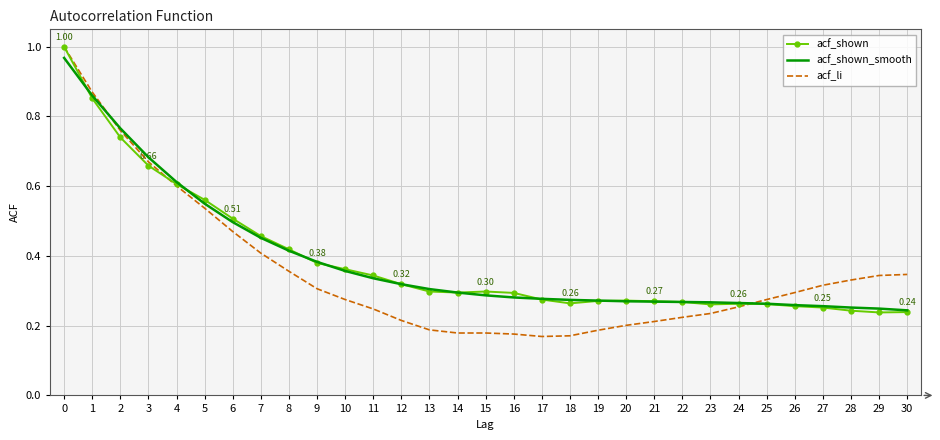

True or false: acf_shown and acf_li intersect in this chart.

True